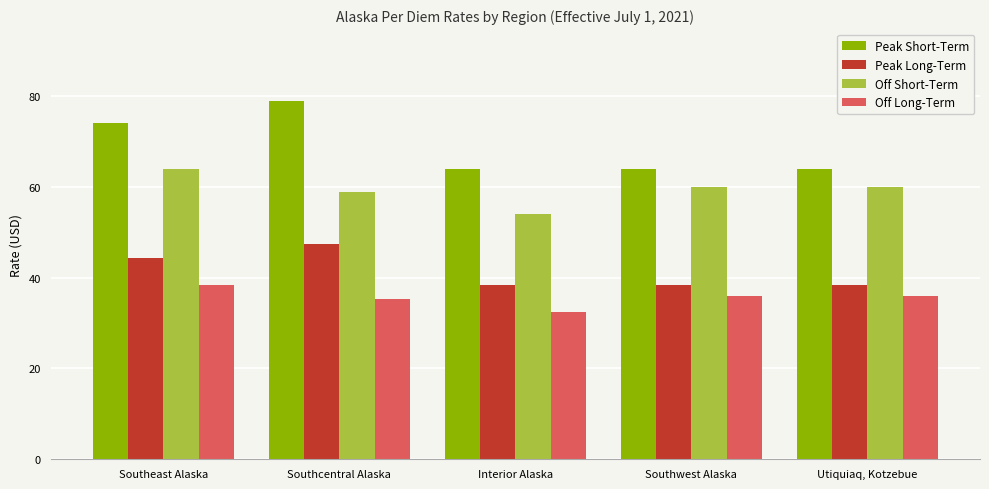

What is the maximum value for Off Short-Term?

64.0